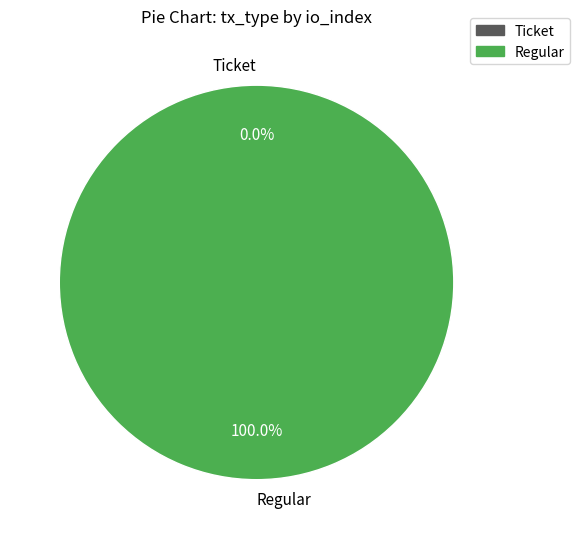

Does Ticket account for over 50% of the chart?

No